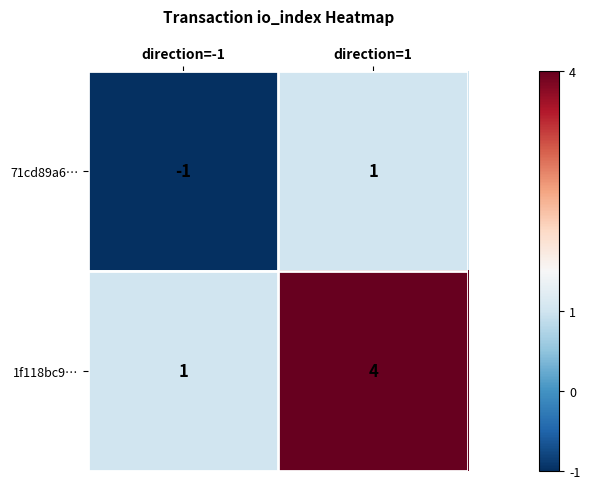

Which series changed the most between direction=-1 and direction=1?

1f118bc9…